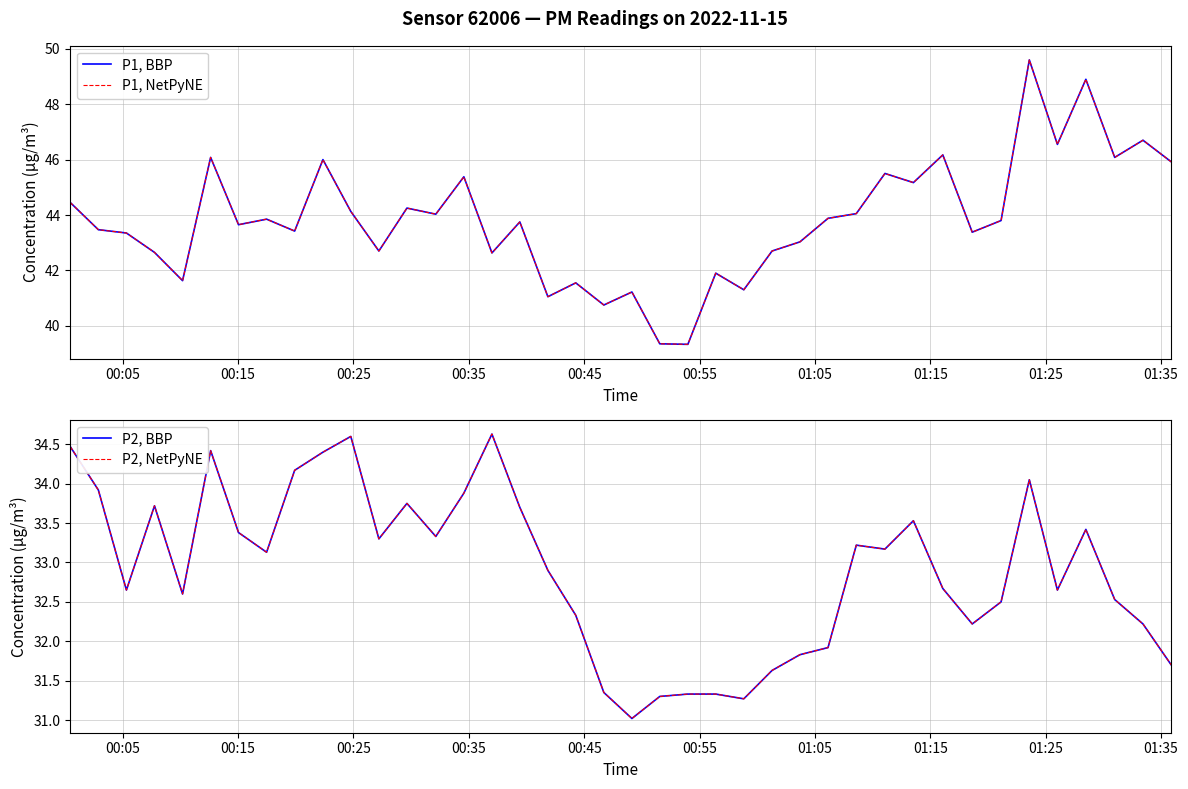

How many data points does each series have?

40